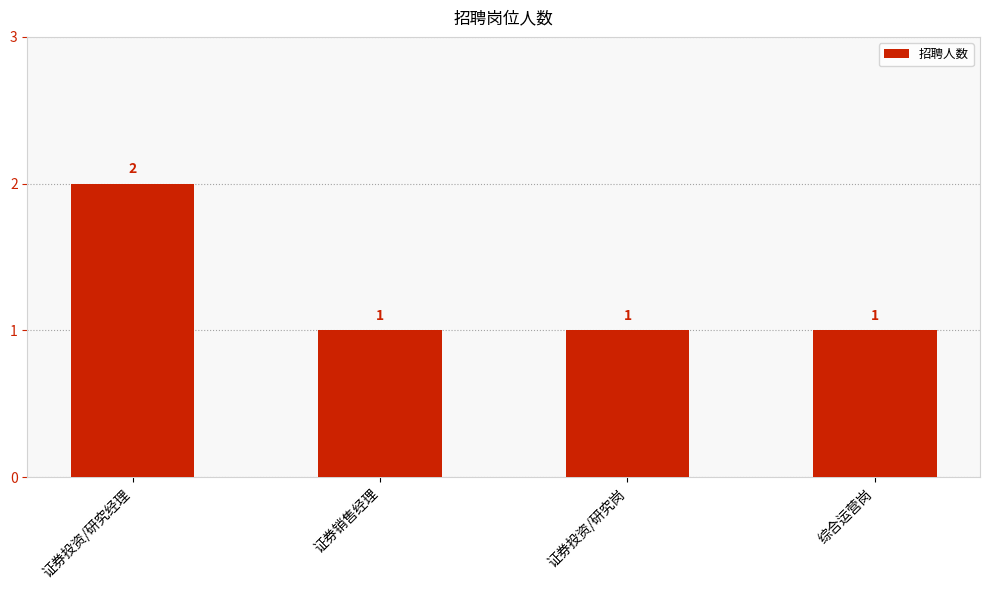

Which label corresponds to the largest value in the chart?

证券投资/研究经理